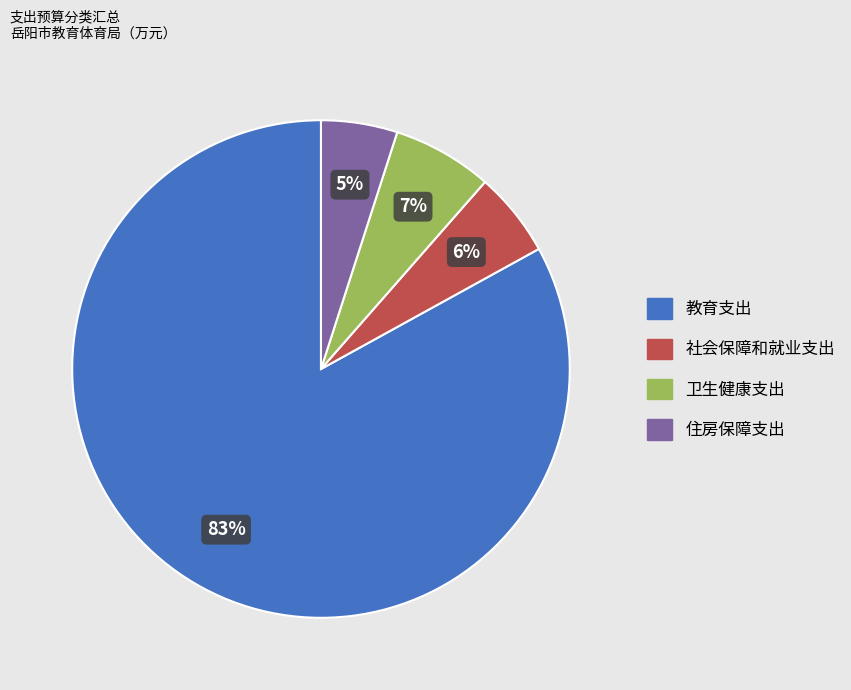

Between 教育支出 and 社会保障和就业支出, which is larger?

教育支出